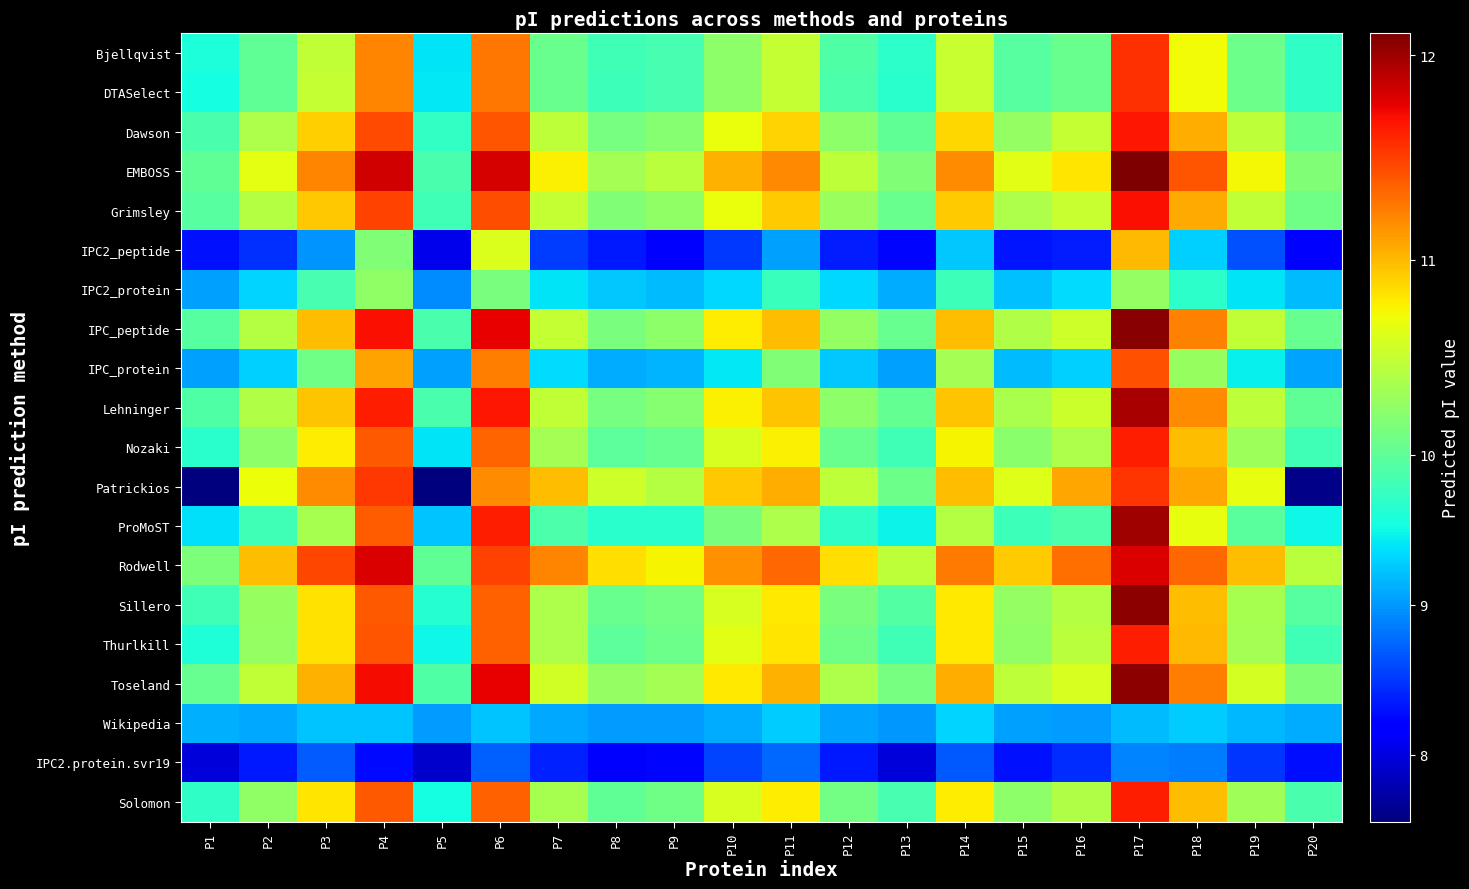

Reading left to right, list all the values displayed in this chart.

Bjellqvist: P1=9.6	P2=10.0	P3=10.5	P4=11.2	P5=9.4	P6=11.3	P7=10.1	P8=9.8	P9=9.8	P10=10.3	P11=10.5	P12=9.9	P13=9.7	P14=10.5	P15=10.0	P16=10.1	P17=11.6	P18=10.7	P19=10.1	P20=9.7
DTASelect: P1=9.5	P2=10.0	P3=10.5	P4=11.2	P5=9.4	P6=11.3	P7=10.1	P8=9.8	P9=9.8	P10=10.3	P11=10.5	P12=9.9	P13=9.7	P14=10.5	P15=10.0	P16=10.1	P17=11.6	P18=10.7	P19=10.1	P20=9.7
Dawson: P1=9.9	P2=10.4	P3=10.9	P4=11.4	P5=9.7	P6=11.4	P7=10.5	P8=10.2	P9=10.2	P10=10.7	P11=10.9	P12=10.3	P13=10.0	P14=10.9	P15=10.3	P16=10.5	P17=11.7	P18=11.1	P19=10.5	P20=10.0
EMBOSS: P1=10.0	P2=10.7	P3=11.2	P4=11.8	P5=9.9	P6=11.8	P7=10.8	P8=10.4	P9=10.5	P10=11.0	P11=11.2	P12=10.5	P13=10.2	P14=11.2	P15=10.7	P16=10.8	P17=12.1	P18=11.4	P19=10.7	P20=10.2
Grimsley: P1=9.9	P2=10.4	P3=10.9	P4=11.5	P5=9.8	P6=11.4	P7=10.5	P8=10.2	P9=10.3	P10=10.7	P11=10.9	P12=10.3	P13=10.1	P14=10.9	P15=10.4	P16=10.5	P17=11.7	P18=11.1	P19=10.5	P20=10.1
IPC2_peptide: P1=8.3	P2=8.5	P3=9.0	P4=10.2	P5=8.1	P6=10.6	P7=8.5	P8=8.3	P9=8.2	P10=8.5	P11=9.0	P12=8.4	P13=8.2	P14=9.2	P15=8.3	P16=8.4	P17=11.0	P18=9.3	P19=8.6	P20=8.2
IPC2_protein: P1=9.0	P2=9.3	P3=9.8	P4=10.3	P5=8.9	P6=10.2	P7=9.4	P8=9.2	P9=9.2	P10=9.3	P11=9.8	P12=9.3	P13=9.1	P14=9.8	P15=9.2	P16=9.4	P17=10.3	P18=9.7	P19=9.4	P20=9.2
IPC_peptide: P1=9.9	P2=10.4	P3=11.0	P4=11.7	P5=9.9	P6=11.8	P7=10.5	P8=10.2	P9=10.3	P10=10.8	P11=11.0	P12=10.3	P13=10.1	P14=11.0	P15=10.4	P16=10.6	P17=12.1	P18=11.2	P19=10.5	P20=10.0
IPC_protein: P1=9.0	P2=9.3	P3=10.1	P4=11.1	P5=9.0	P6=11.2	P7=9.3	P8=9.1	P9=9.2	P10=9.4	P11=10.2	P12=9.3	P13=9.0	P14=10.4	P15=9.2	P16=9.3	P17=11.4	P18=10.3	P19=9.5	P20=9.1
Lehninger: P1=9.9	P2=10.4	P3=10.9	P4=11.6	P5=9.9	P6=11.7	P7=10.5	P8=10.2	P9=10.2	P10=10.8	P11=10.9	P12=10.3	P13=10.0	P14=10.9	P15=10.4	P16=10.6	P17=12.0	P18=11.2	P19=10.5	P20=10.0
Nozaki: P1=9.7	P2=10.3	P3=10.8	P4=11.4	P5=9.4	P6=11.3	P7=10.4	P8=10.0	P9=10.0	P10=10.6	P11=10.8	P12=10.1	P13=9.8	P14=10.8	P15=10.2	P16=10.4	P17=11.6	P18=11.0	P19=10.3	P20=9.8
Patrickios: P1=7.6	P2=10.7	P3=11.2	P4=11.5	P5=7.6	P6=11.2	P7=11.0	P8=10.6	P9=10.4	P10=10.9	P11=11.1	P12=10.5	P13=10.1	P14=11.0	P15=10.6	P16=11.1	P17=11.5	P18=11.1	P19=10.7	P20=7.6
ProMoST: P1=9.4	P2=9.8	P3=10.4	P4=11.4	P5=9.2	P6=11.6	P7=9.9	P8=9.6	P9=9.7	P10=10.2	P11=10.4	P12=9.7	P13=9.5	P14=10.4	P15=9.8	P16=9.9	P17=12.0	P18=10.7	P19=10.0	P20=9.5
Rodwell: P1=10.2	P2=11.0	P3=11.5	P4=11.8	P5=10.0	P6=11.5	P7=11.2	P8=10.8	P9=10.8	P10=11.2	P11=11.3	P12=10.8	P13=10.5	P14=11.3	P15=10.9	P16=11.3	P17=11.8	P18=11.3	P19=11.0	P20=10.5
Sillero: P1=9.8	P2=10.3	P3=10.8	P4=11.4	P5=9.6	P6=11.4	P7=10.4	P8=10.1	P9=10.1	P10=10.6	P11=10.8	P12=10.2	P13=9.9	P14=10.8	P15=10.3	P16=10.4	P17=12.0	P18=11.0	P19=10.4	P20=9.9
Thurlkill: P1=9.6	P2=10.3	P3=10.8	P4=11.4	P5=9.5	P6=11.4	P7=10.4	P8=10.0	P9=10.1	P10=10.7	P11=10.8	P12=10.1	P13=9.8	P14=10.8	P15=10.3	P16=10.5	P17=11.6	P18=11.0	P19=10.4	P20=9.8
Toseland: P1=10.0	P2=10.5	P3=11.0	P4=11.7	P5=9.9	P6=11.8	P7=10.6	P8=10.3	P9=10.4	P10=10.8	P11=11.0	P12=10.4	P13=10.2	P14=11.1	P15=10.5	P16=10.6	P17=12.0	P18=11.2	P19=10.6	P20=10.2
Wikipedia: P1=9.1	P2=9.1	P3=9.2	P4=9.2	P5=9.0	P6=9.2	P7=9.1	P8=9.0	P9=9.0	P10=9.1	P11=9.3	P12=9.1	P13=9.0	P14=9.3	P15=9.1	P16=9.0	P17=9.2	P18=9.3	P19=9.2	P20=9.1
IPC2.protein.svr19: P1=8.0	P2=8.4	P3=8.7	P4=8.3	P5=7.9	P6=8.7	P7=8.4	P8=8.1	P9=8.2	P10=8.6	P11=8.8	P12=8.3	P13=8.0	P14=8.7	P15=8.3	P16=8.5	P17=8.9	P18=8.9	P19=8.5	P20=8.3
Solomon: P1=9.7	P2=10.3	P3=10.8	P4=11.4	P5=9.5	P6=11.4	P7=10.4	P8=10.0	P9=10.1	P10=10.6	P11=10.8	P12=10.1	P13=9.9	P14=10.8	P15=10.3	P16=10.4	P17=11.6	P18=11.0	P19=10.3	P20=9.9